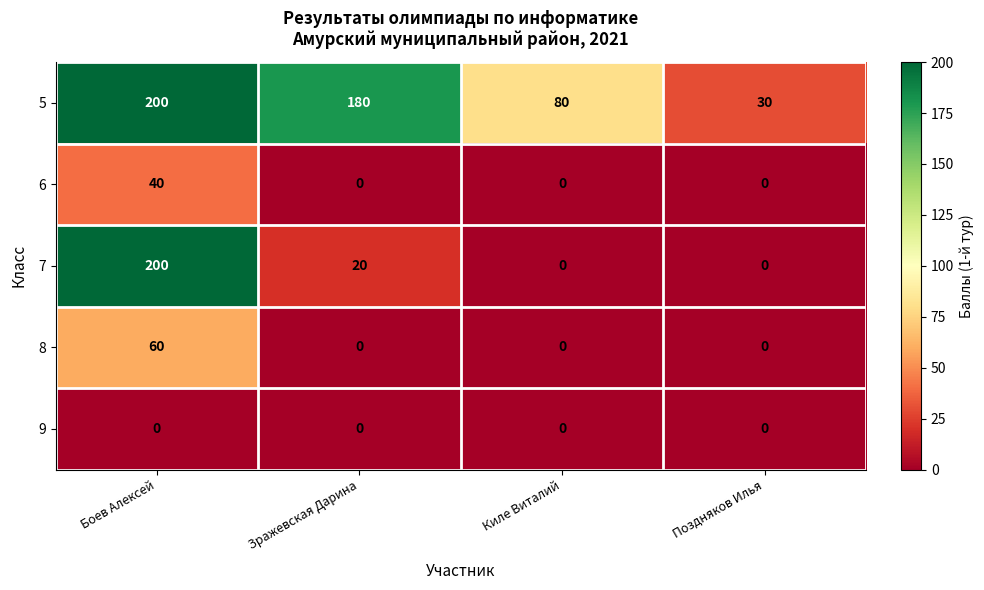

What is the total value across all series at Боев Алексей?

500